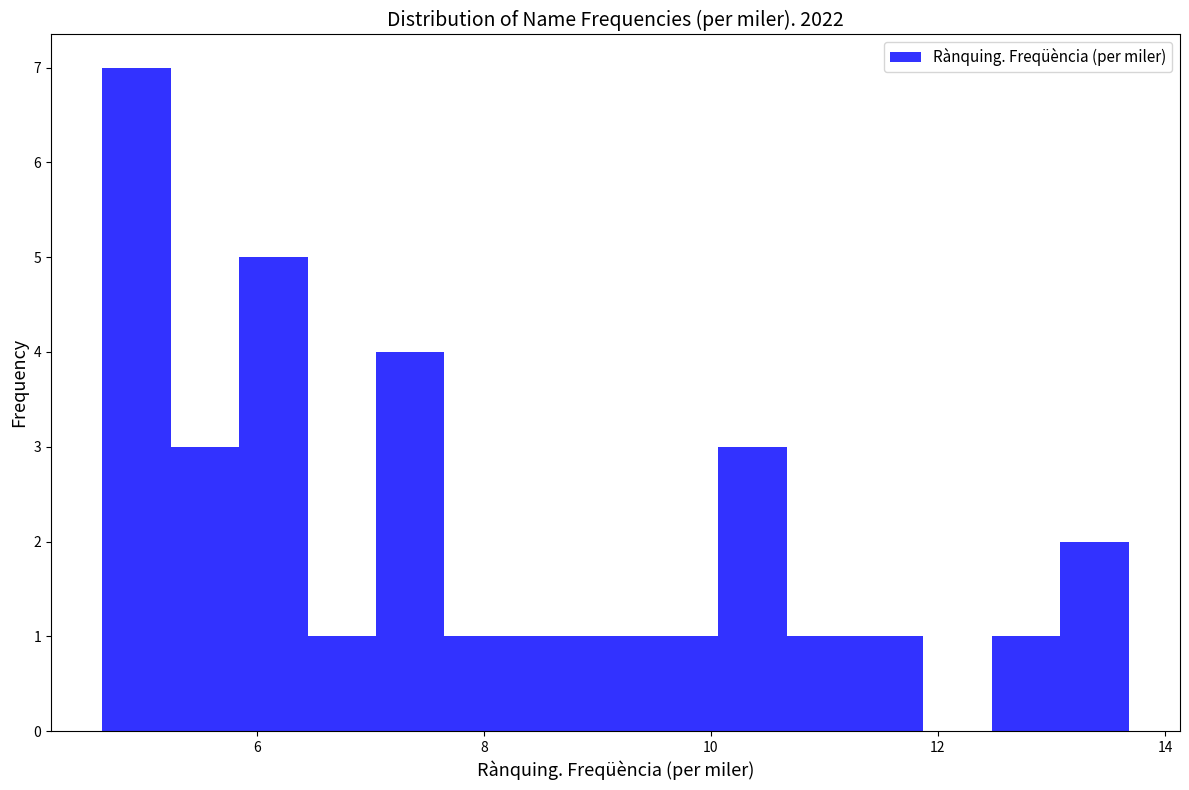

Around what value on the x-axis is the tallest bar? Give the approximate position of its centre, as read against the axis.

5.0